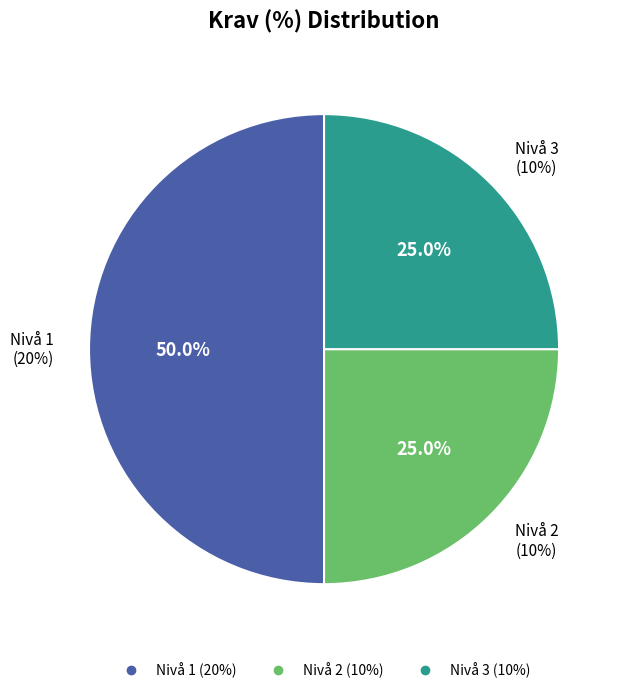

Is it true that Nivå 1 is 37% of the pie?

False